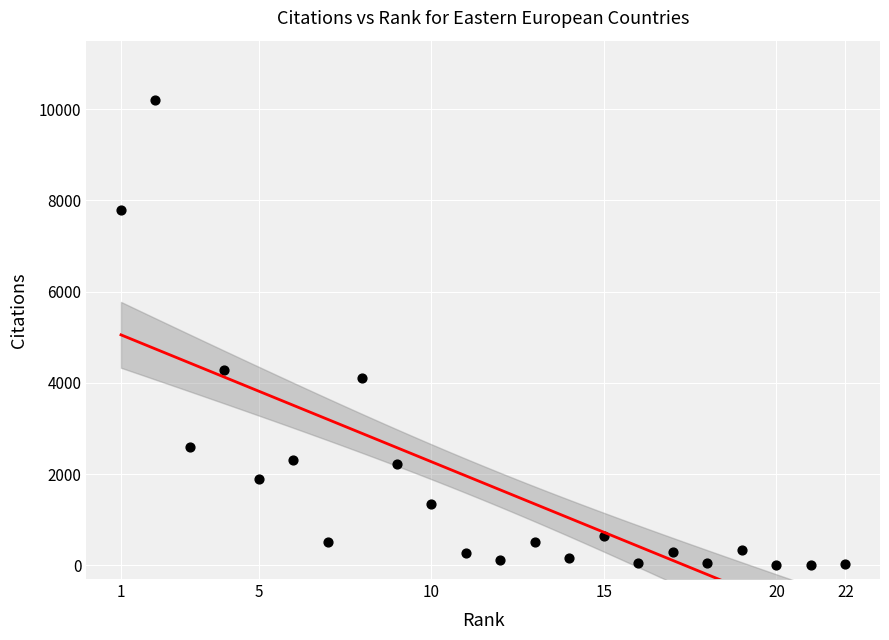

What is the range of X values (max minus min)?

21